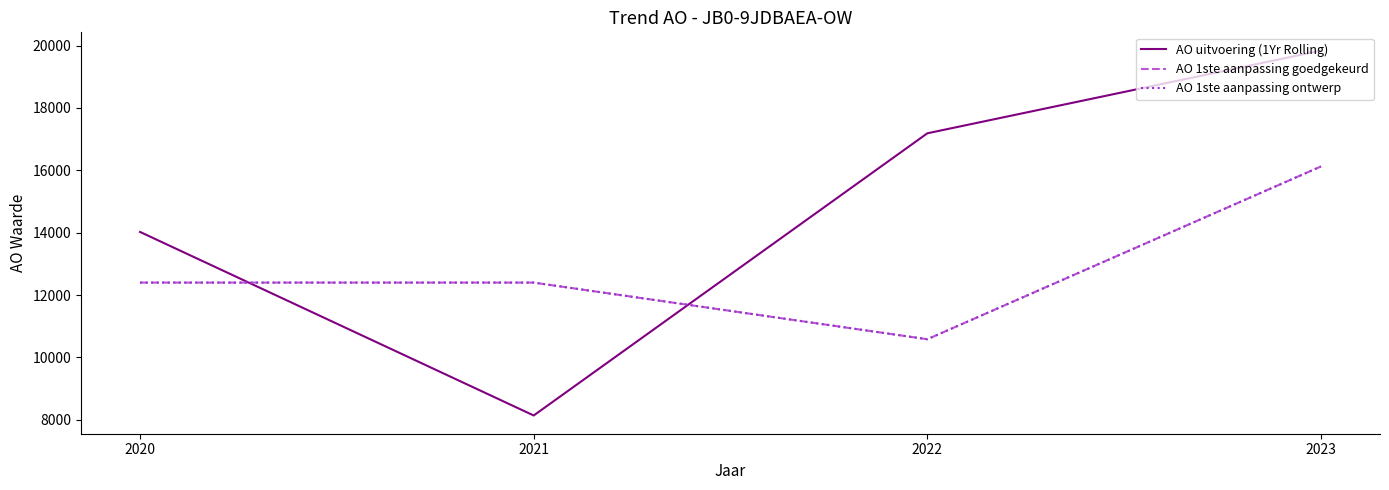

Between 2020 and 2022, which series saw the biggest shift?

AO uitvoering (1Yr Rolling)